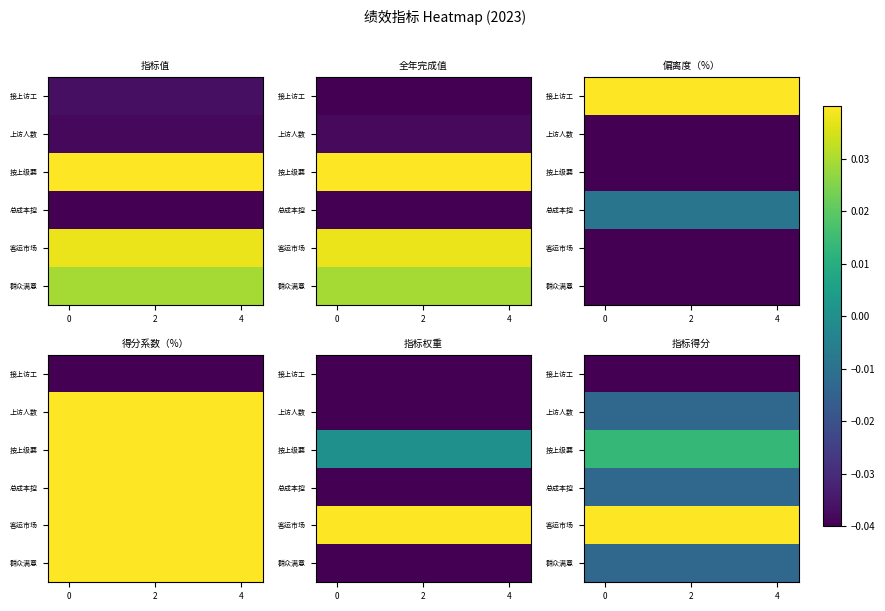

Is the value of 群众满意 at 2 greater than the value of 上访人数 at 4?

No